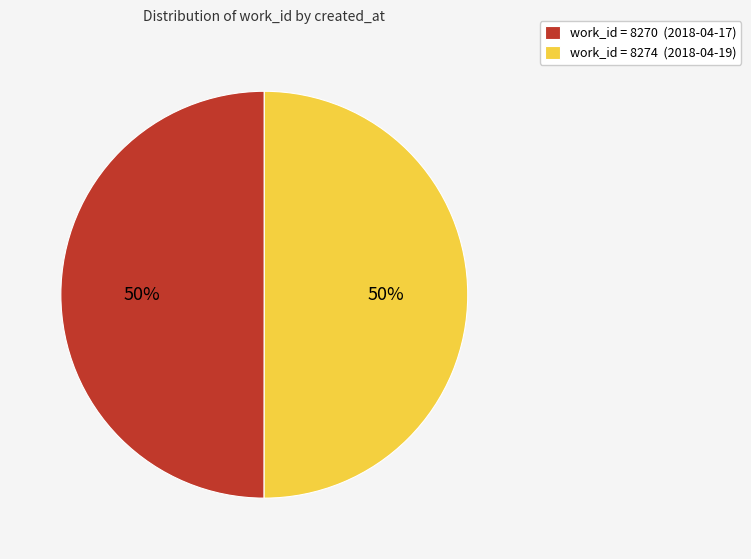

Combined, do work_id = 8270 (2018-04-17) and work_id = 8274 (2018-04-19) account for over 50%?

Yes